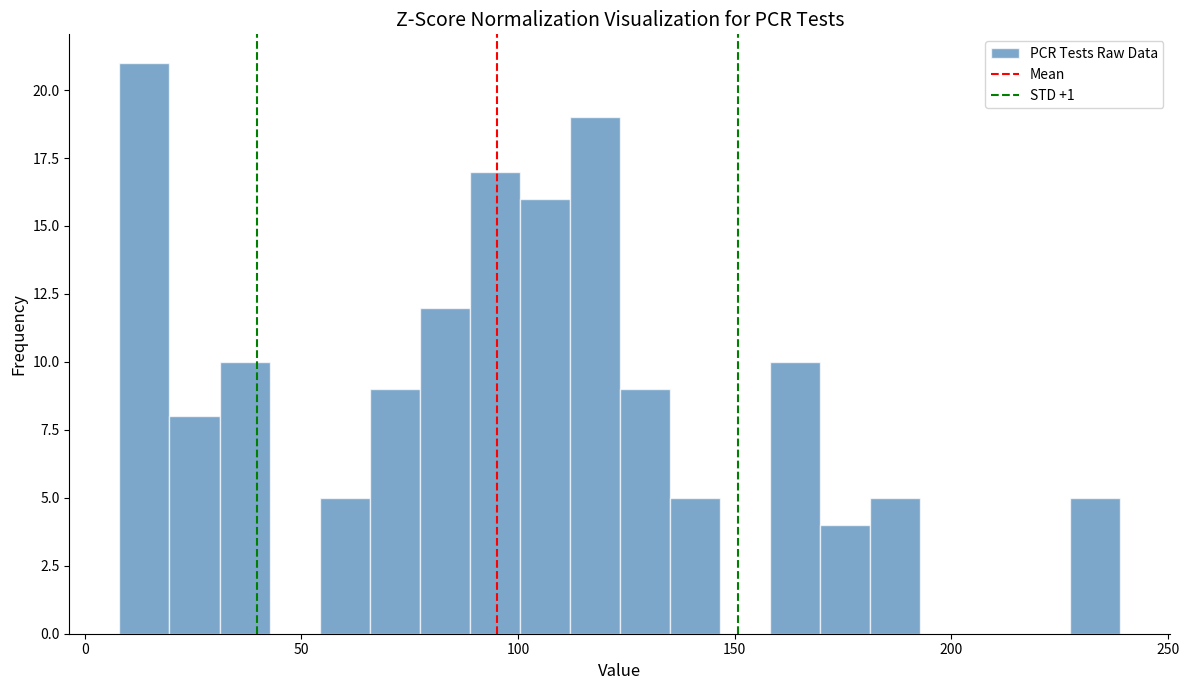

Around what value on the x-axis is the tallest bar? Give the approximate position of its centre, as read against the axis.

15